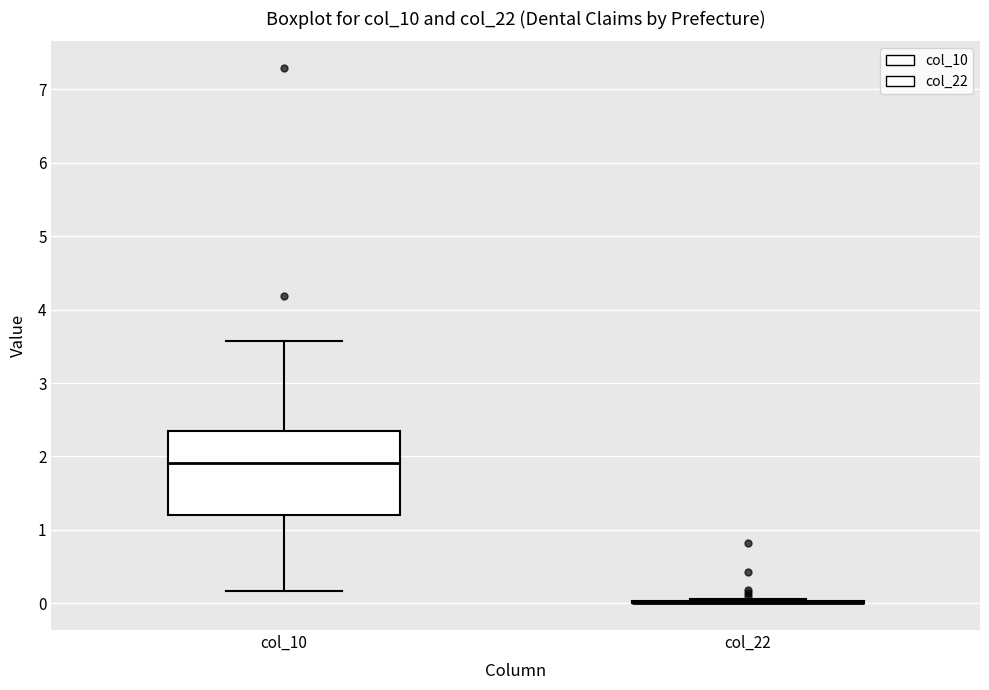

Reading left to right, transcribe this box plot: for each box, give where its median line is, the range the box spans, and where its two whiskers end, as read against the y-axis. The values are not printed on the chart, so give them approximately, as read against the axis.

col_10: median 1.9, box 1.2 to 2.3, whiskers 0.2 to 3.6
col_22: box collapsed to a line at 0.0, whiskers 0.0 to 0.1